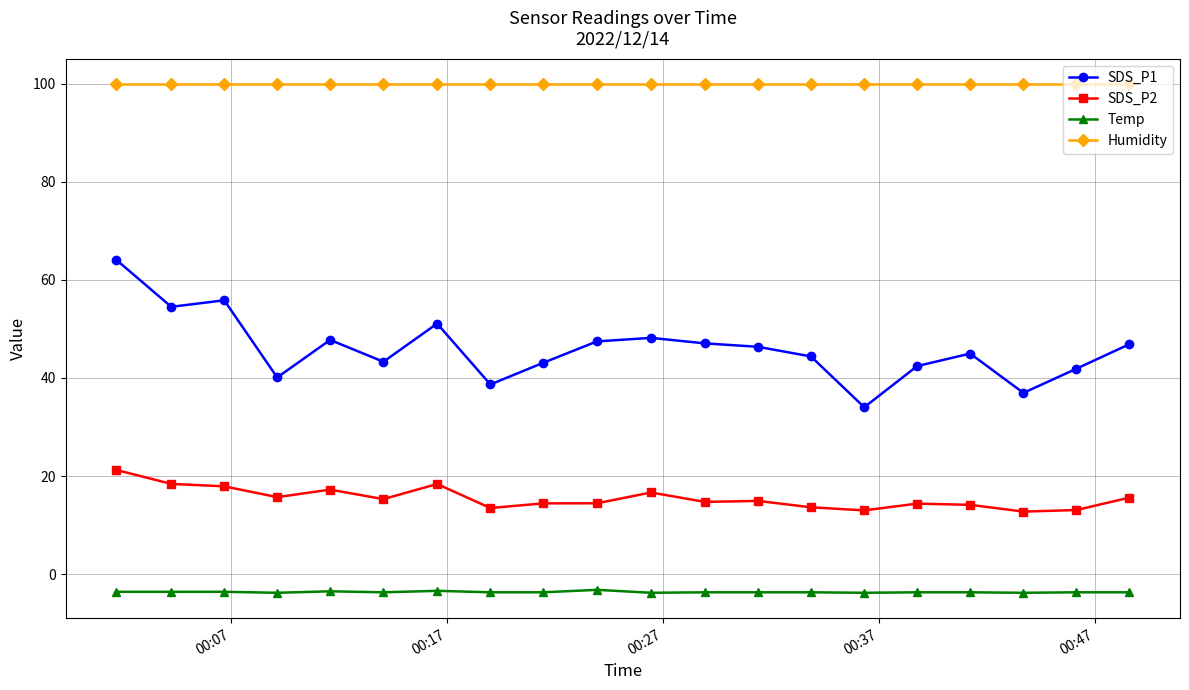

What is the value of the Humidity point at the 14th from the left?

99.9